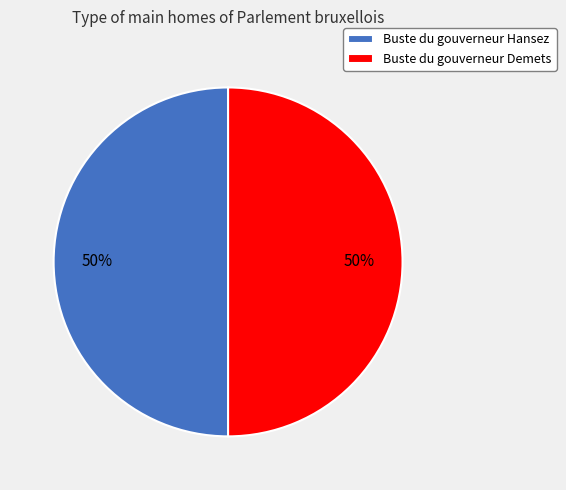

Combined, do Buste du gouverneur Hansez and Buste du gouverneur Demets account for over 50%?

Yes